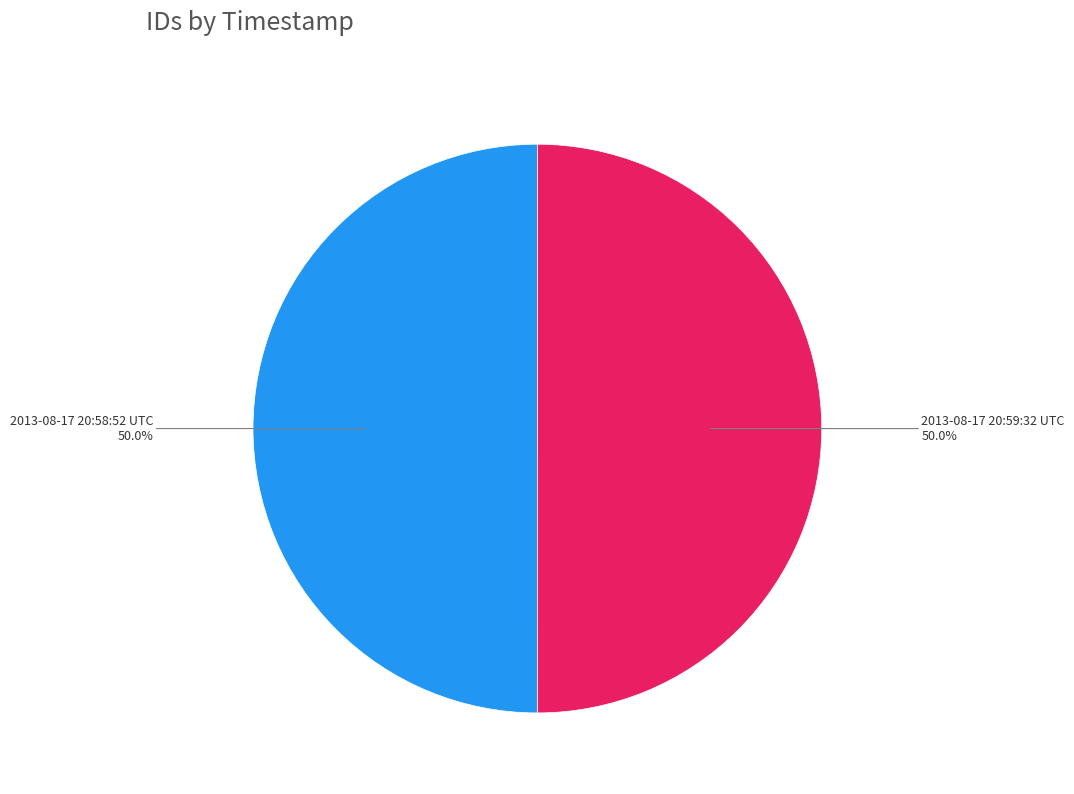

Count the number of slices in the pie.

2